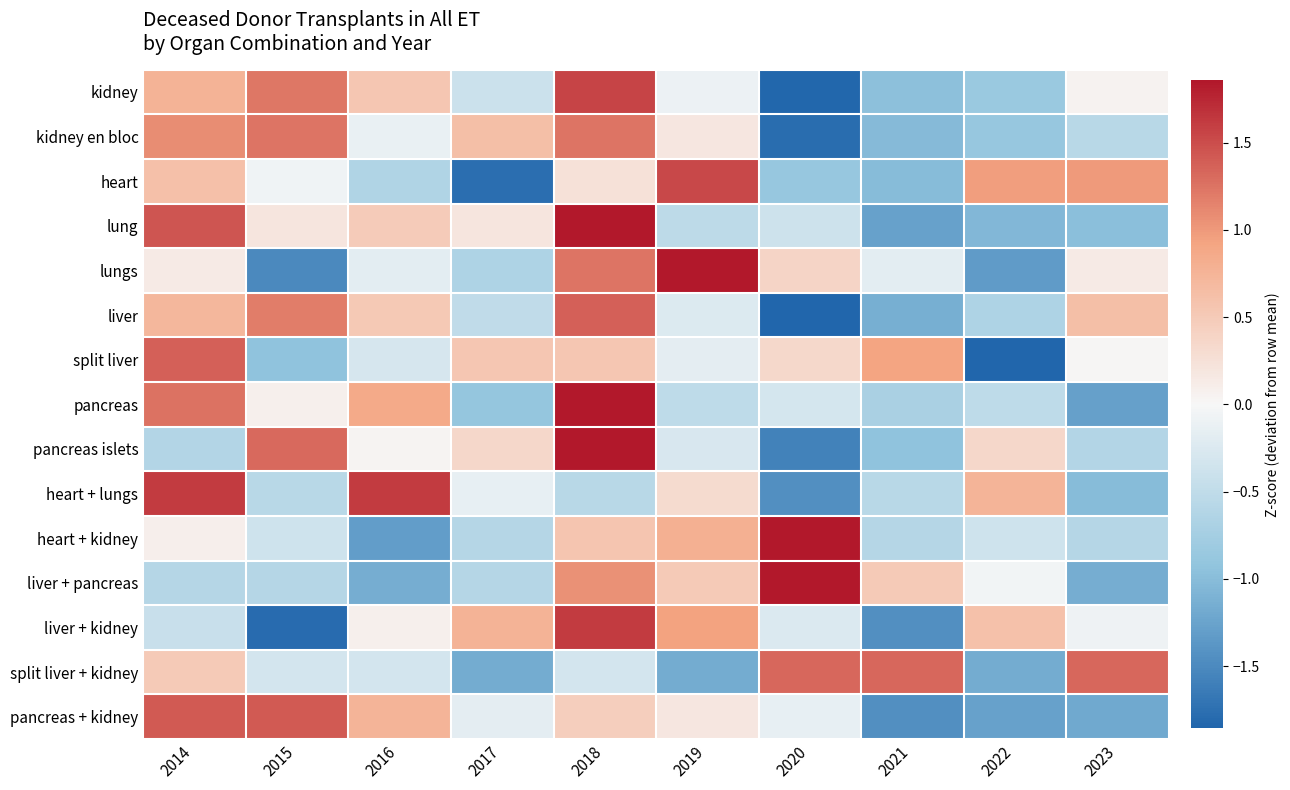

At 2018, list the series in order from smallest to largest.

heart + lungs, split liver + kidney, heart, pancreas + kidney, split liver, heart + kidney, liver + pancreas, kidney en bloc, lungs, liver, kidney, liver + kidney, lung, pancreas islets, pancreas